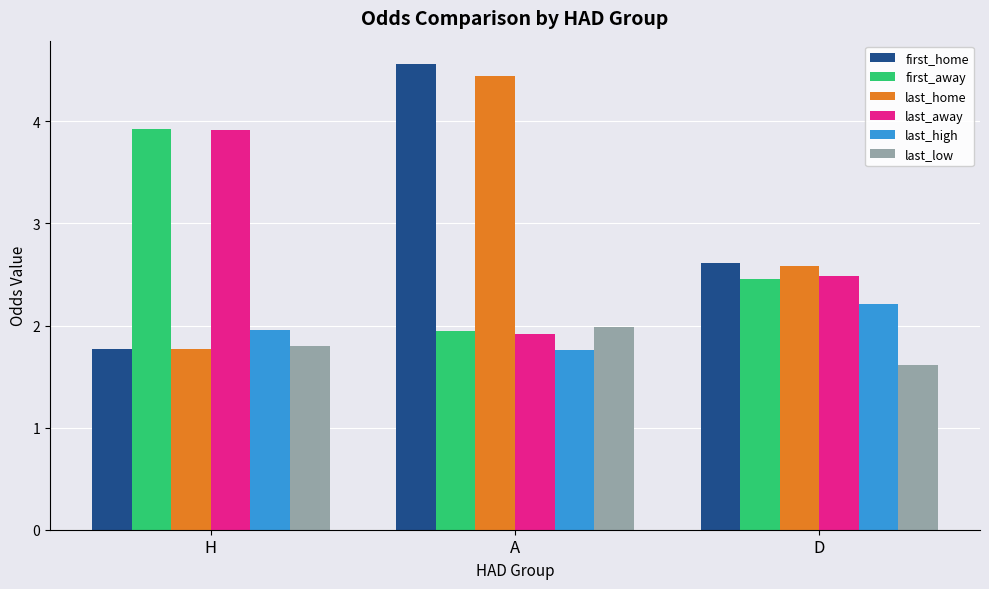

At which label does last_low reach its peak?

A